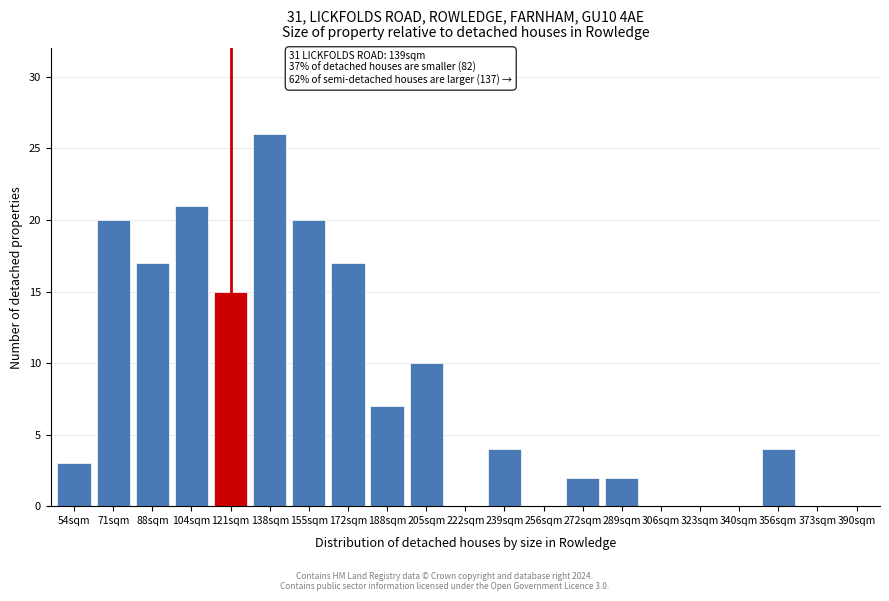

Reading left to right, what are all the values shown in this chart?

54sqm=3	71sqm=20	88sqm=17	104sqm=21	121sqm=15	138sqm=26	155sqm=20	172sqm=17	188sqm=7	205sqm=10	222sqm=0	239sqm=4	256sqm=0	272sqm=2	289sqm=2	306sqm=0	323sqm=0	340sqm=0	356sqm=4	373sqm=0	390sqm=0